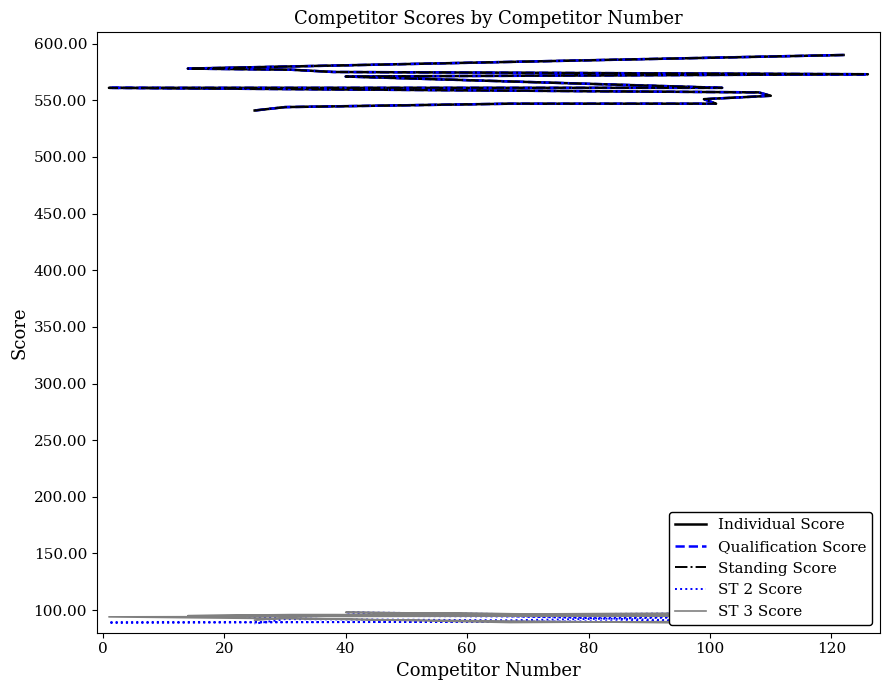

True or false: Individual Score and ST 3 Score cross at least once.

False